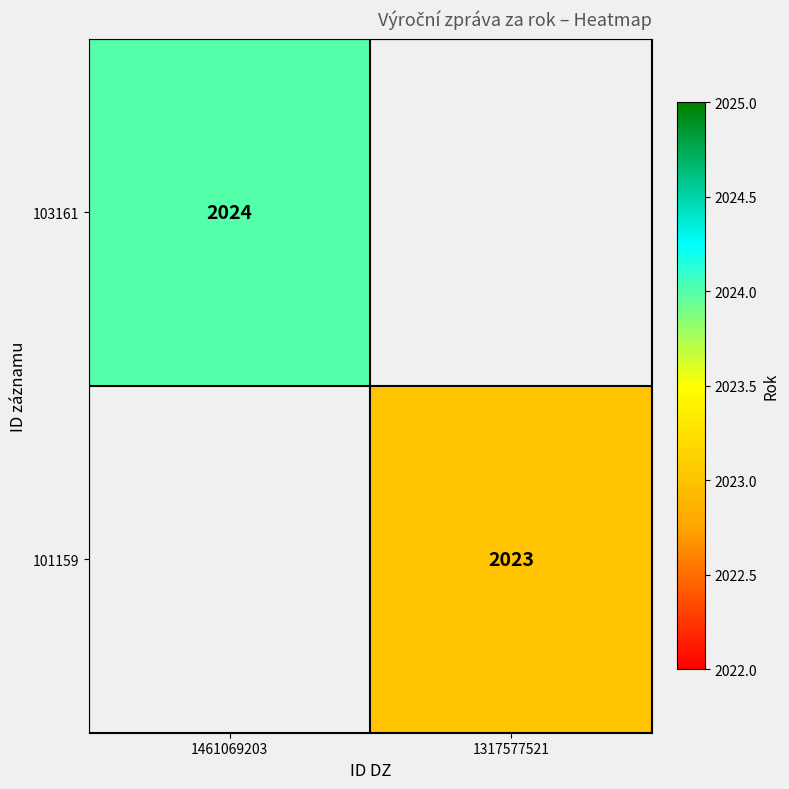

Is the value of 103161 at 1461069203 greater than the value of 101159 at 1317577521?

Yes